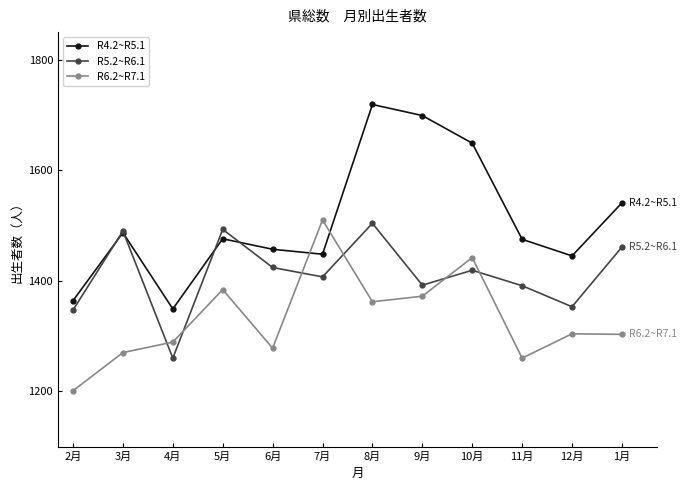

What are all the series names shown in the legend?

R4.2~R5.1, R5.2~R6.1, R6.2~R7.1